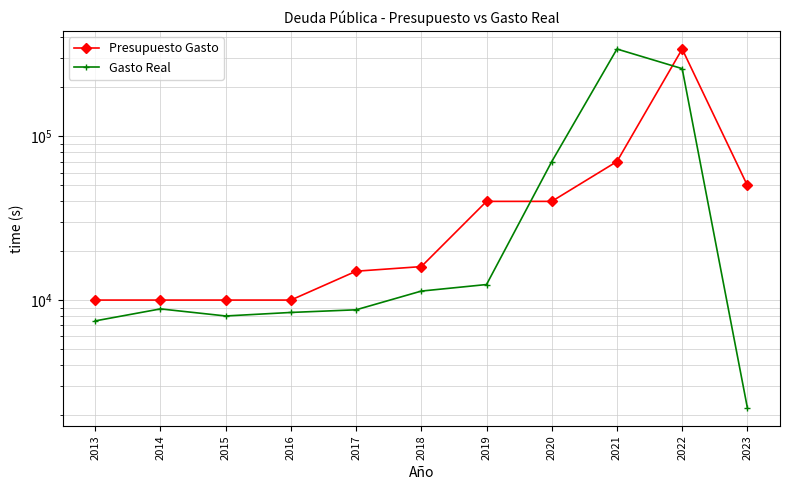

What is the difference between the maximum and minimum values in the Gasto Real series?

337776.0